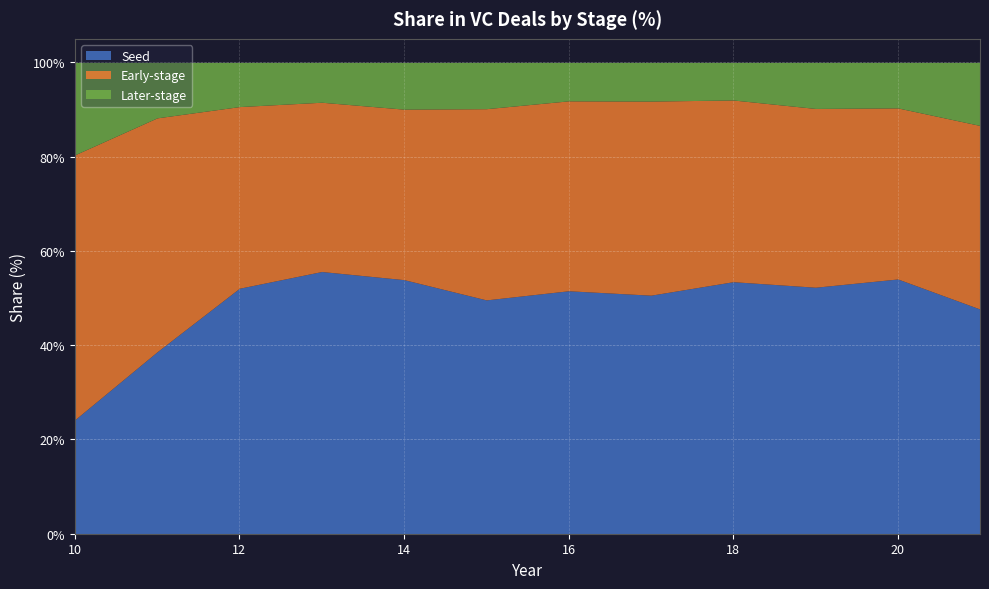

Rank the series at 14 from highest to lowest value.

Seed, Early-stage, Later-stage